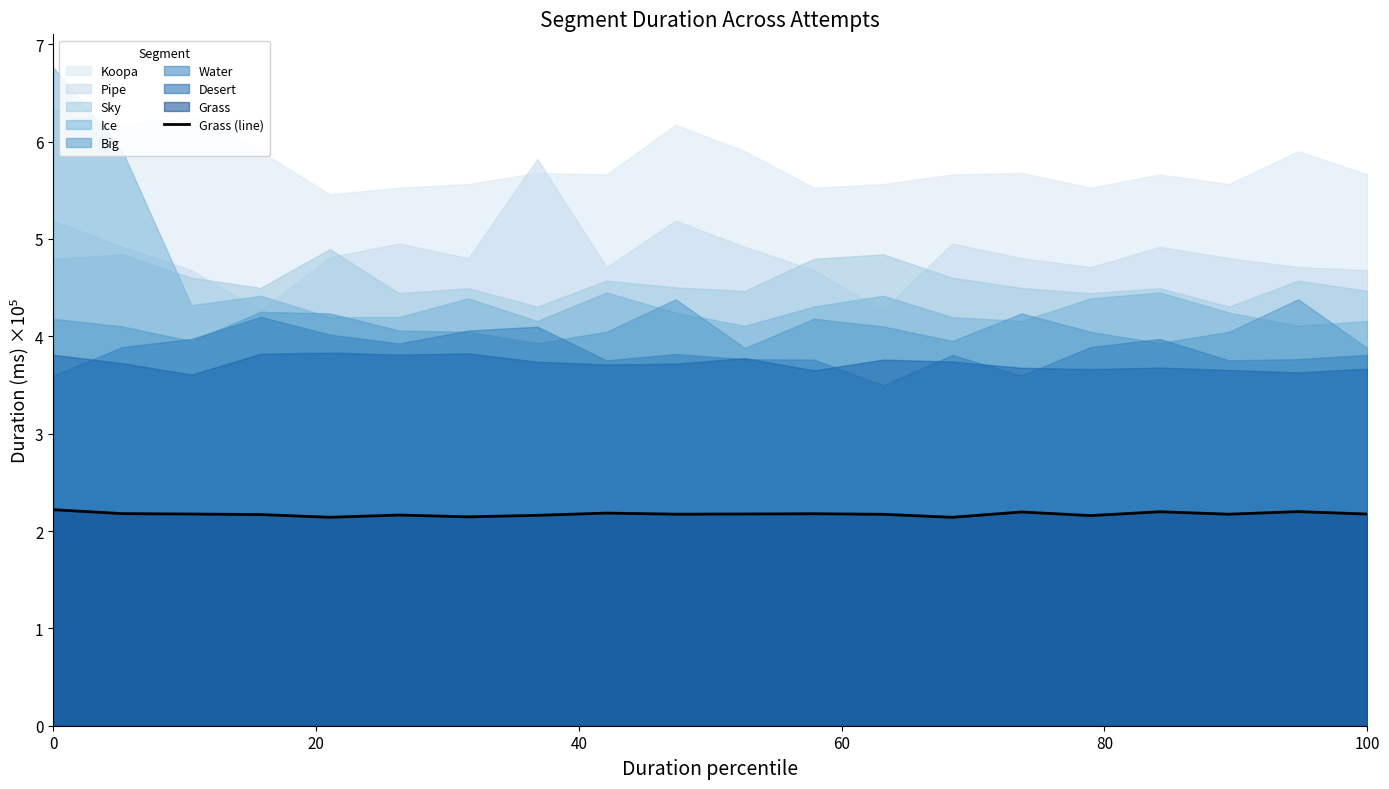

What is the minimum value for Grass (line)?

2.1